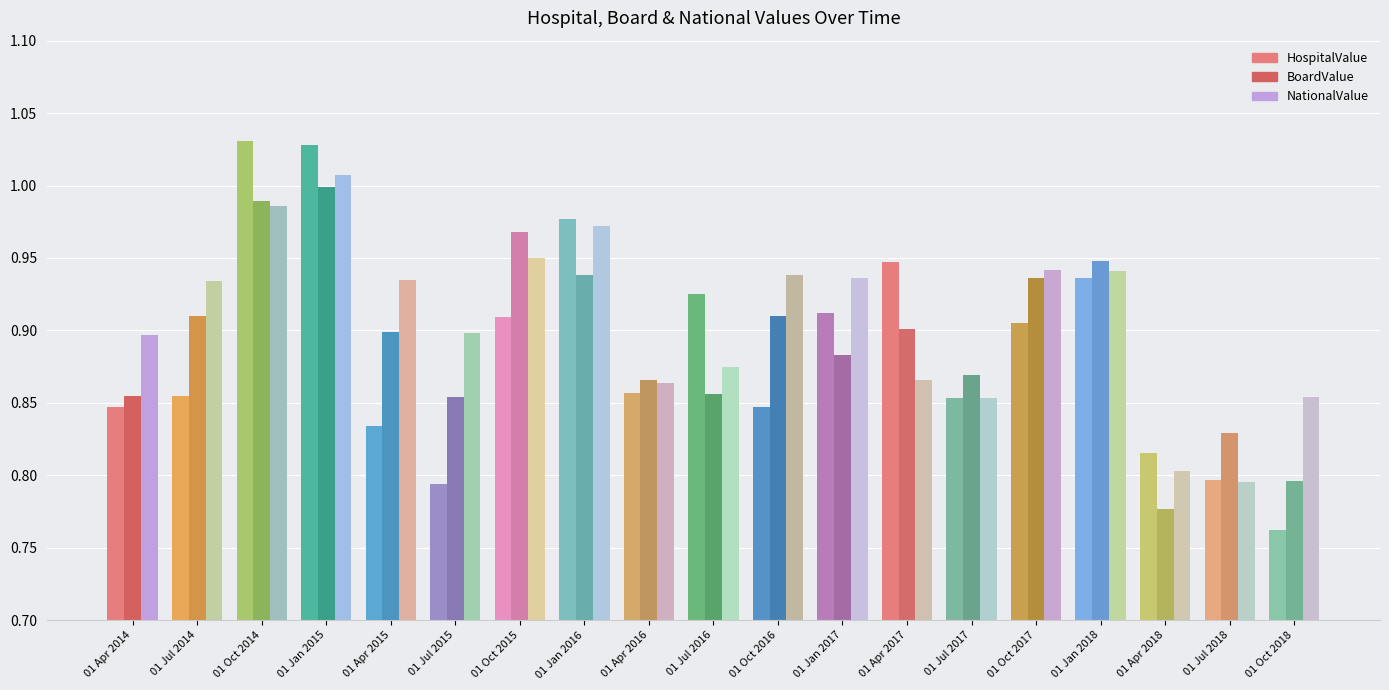

What is the value of the HospitalValue bar at the 7th from the left?

0.9